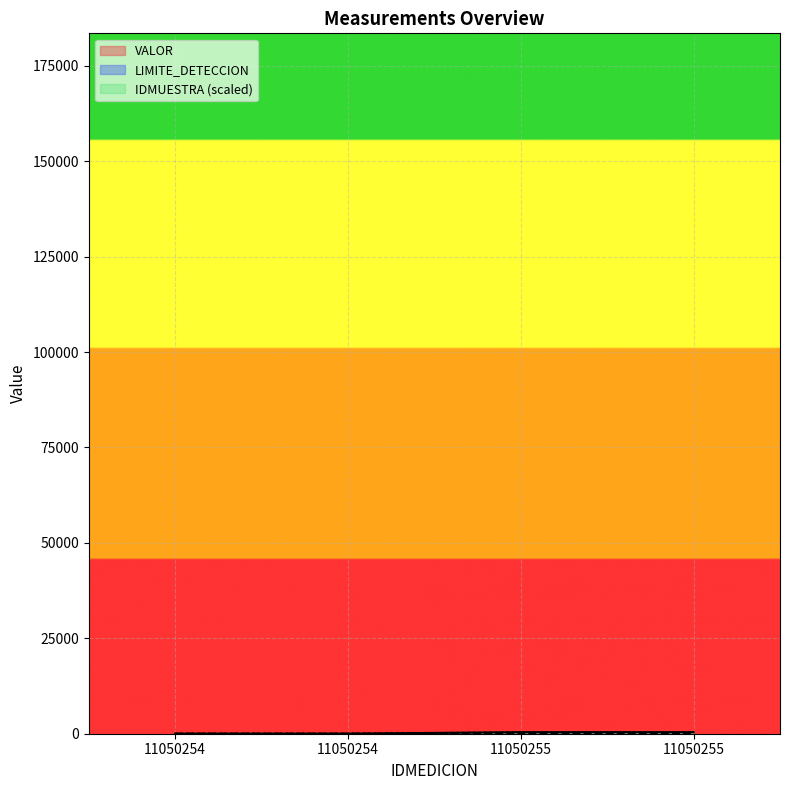

What is the difference between the second highest and minimum values in the IDMUESTRA series?

320